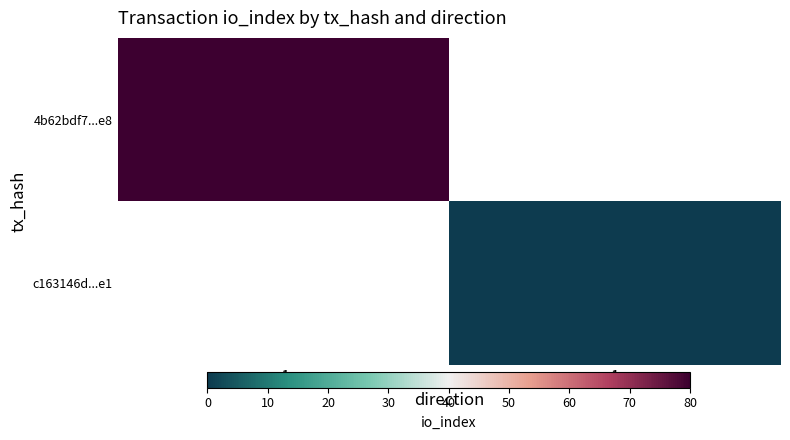

Which series has the largest range (max minus min)?

4b62bdf7...e8